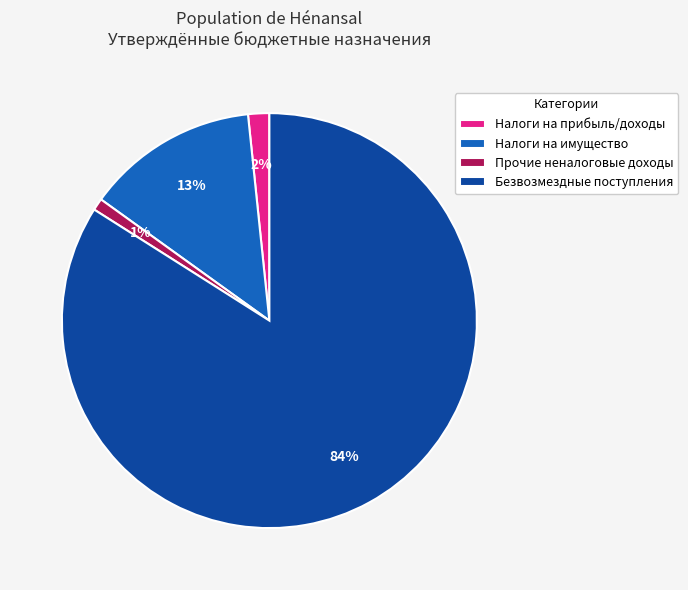

Is the sum of Налоги на прибыль/доходы and Безвозмездные поступления greater than half?

Yes